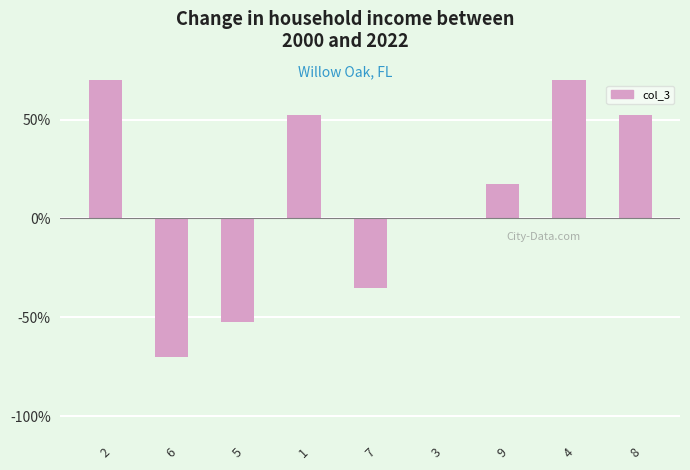

Are the bars horizontal?

No